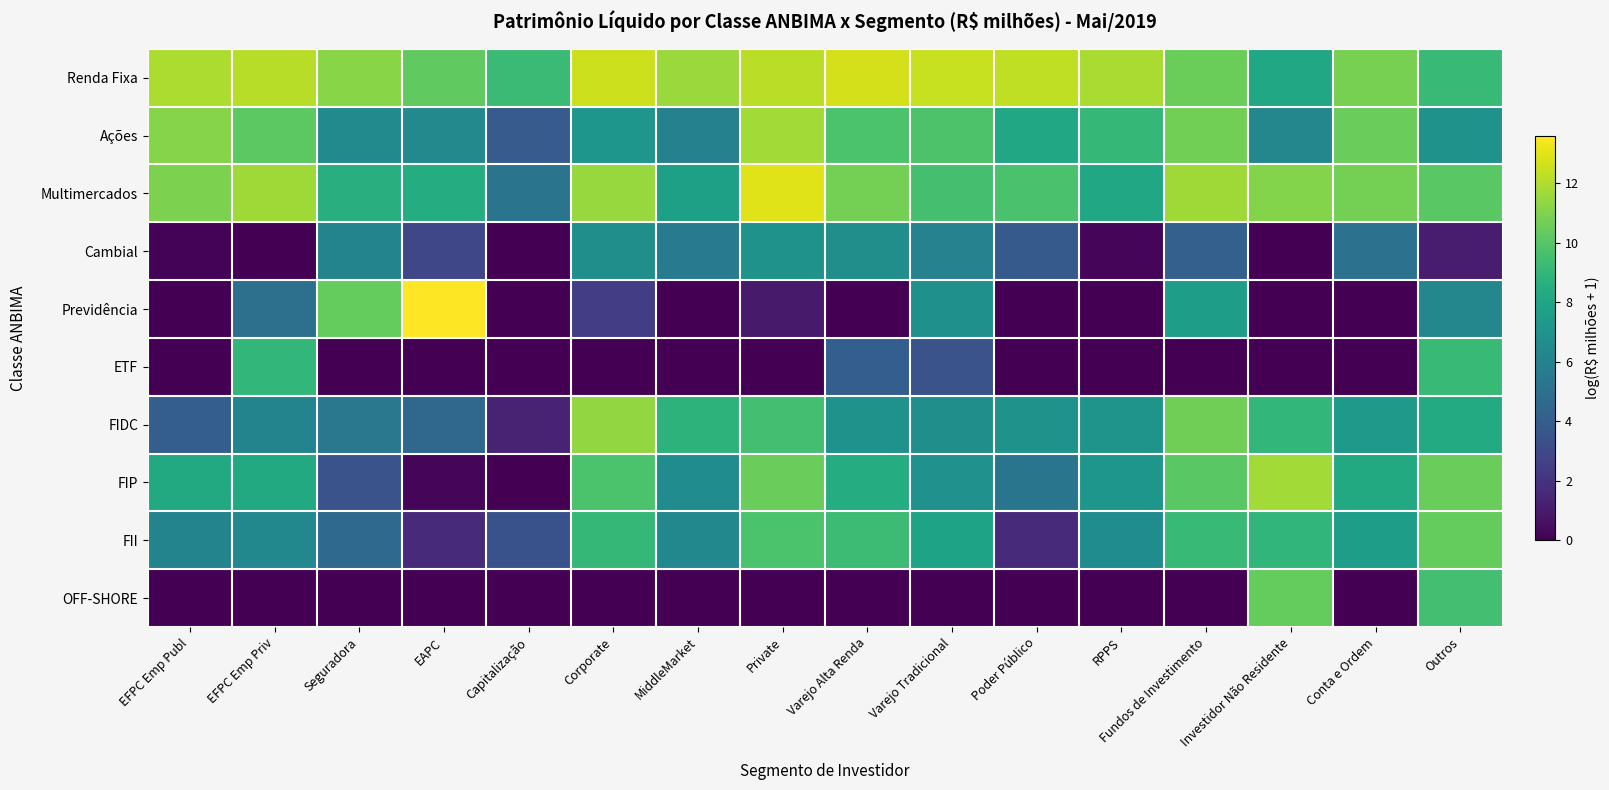

Which series has the widest spread of values?

Previdência